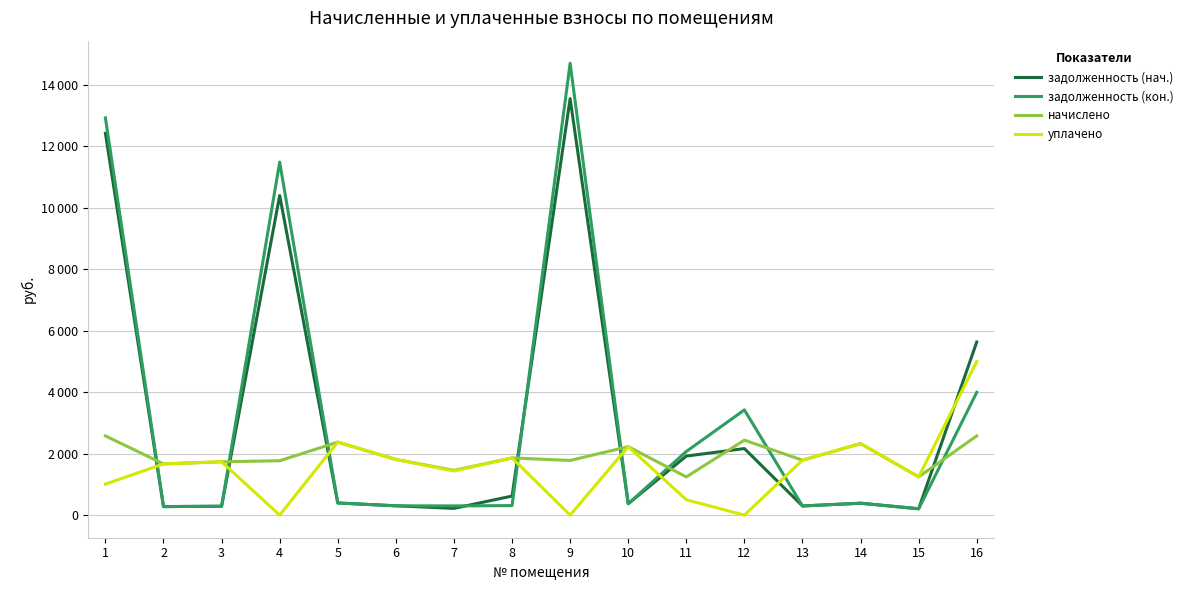

At which category is the sum across all series the highest?

9